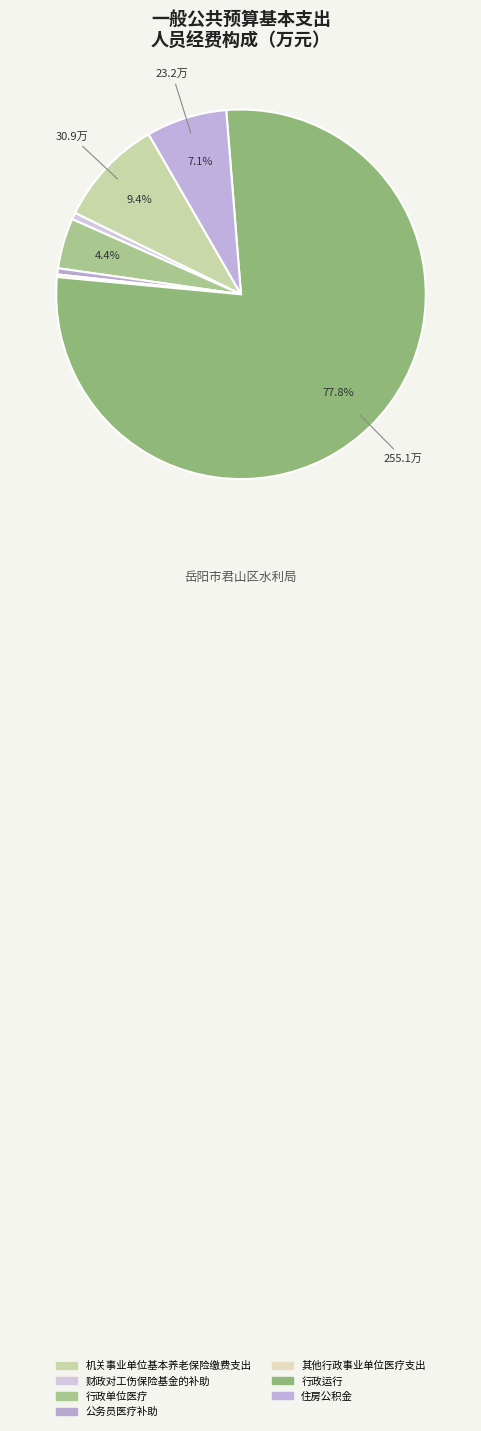

Does 行政运行 represent more than half of the total?

Yes